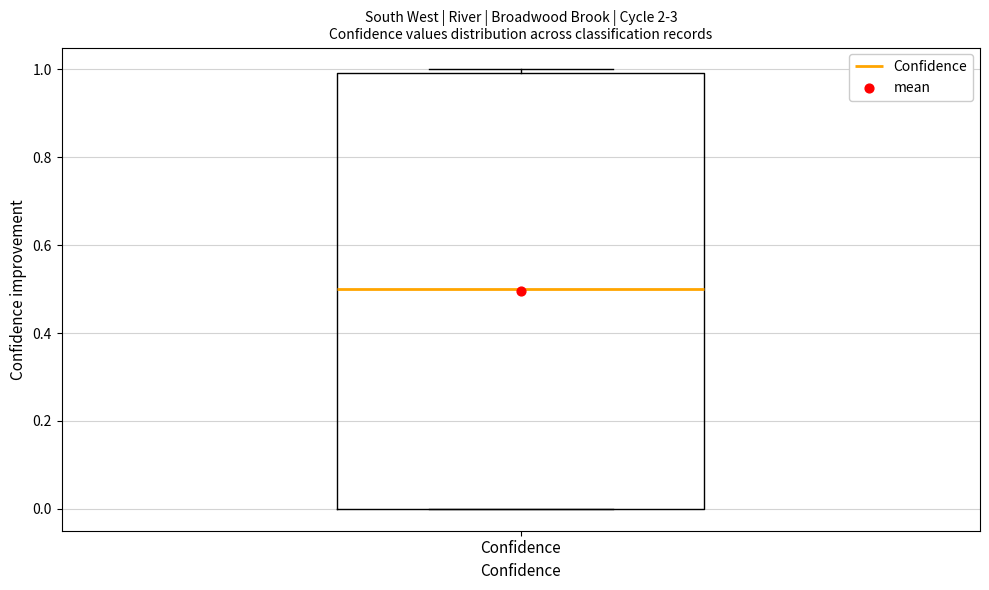

Read this box plot against the y-axis: the position of the median line, the range covered by the box, and the ends of both whiskers. The values are not printed on the chart, so give them approximately, as read against the axis.

median 0.5, box 0.0 to 1.0, whiskers 0.0 to 1.0 (just above the box's upper edge)